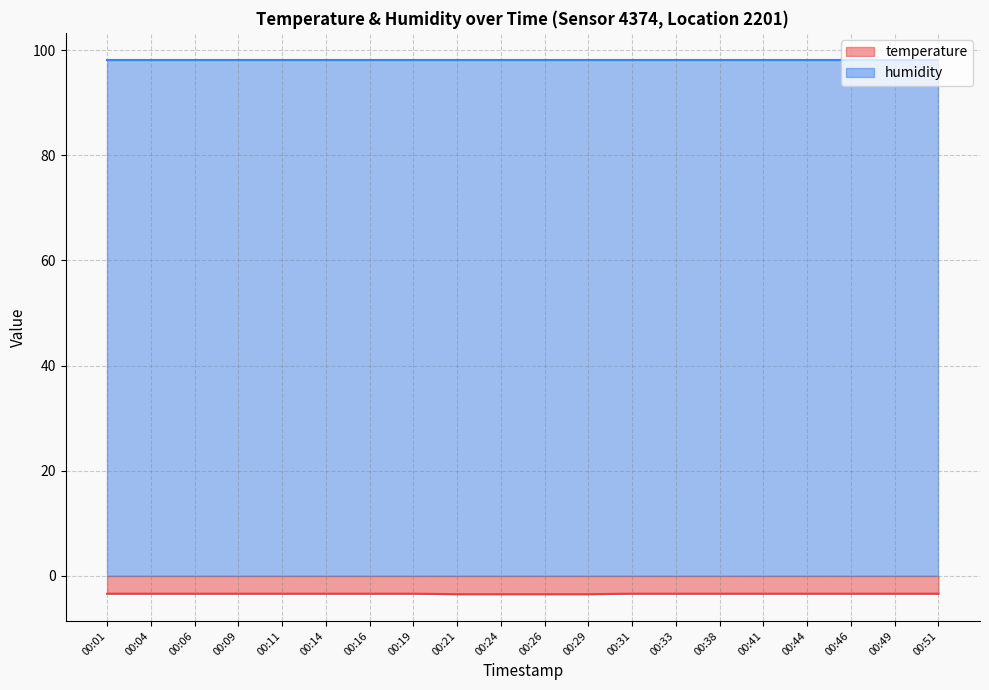

List the labels in order of value, largest first.

00:01, 00:04, 00:06, 00:09, 00:11, 00:14, 00:16, 00:19, 00:31, 00:33, 00:38, 00:41, 00:44, 00:46, 00:49, 00:51, 00:21, 00:24, 00:26, 00:29